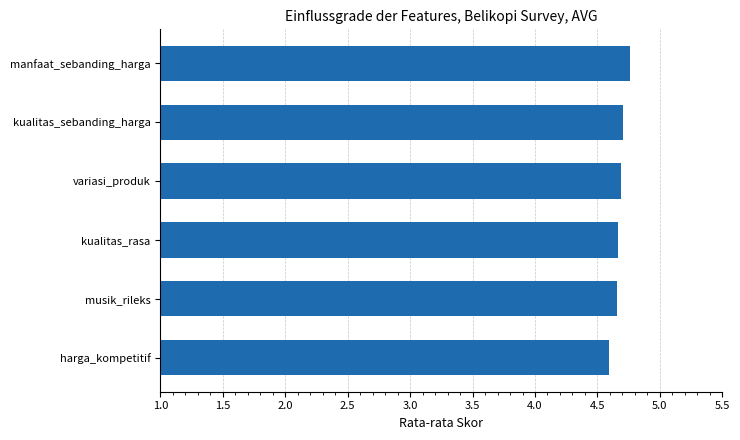

How many bars are there in total?

6